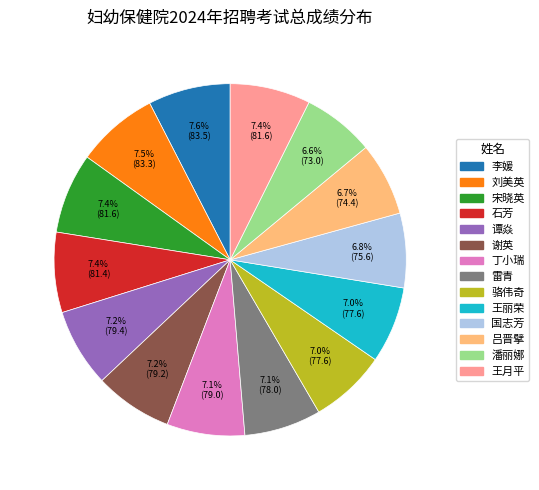

To the nearest percent, what percentage of the pie is 国志芳?

7%